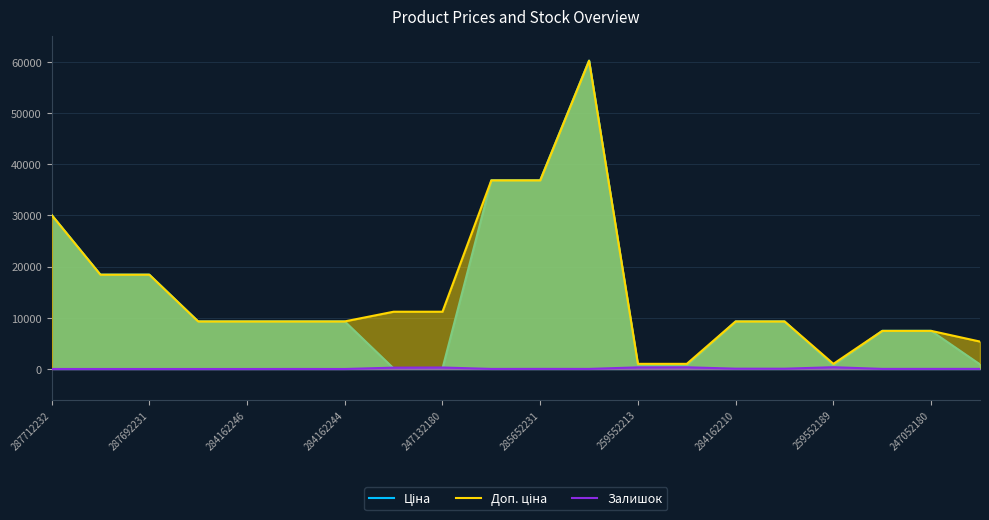

How many data points in Залишок are above 21?

9